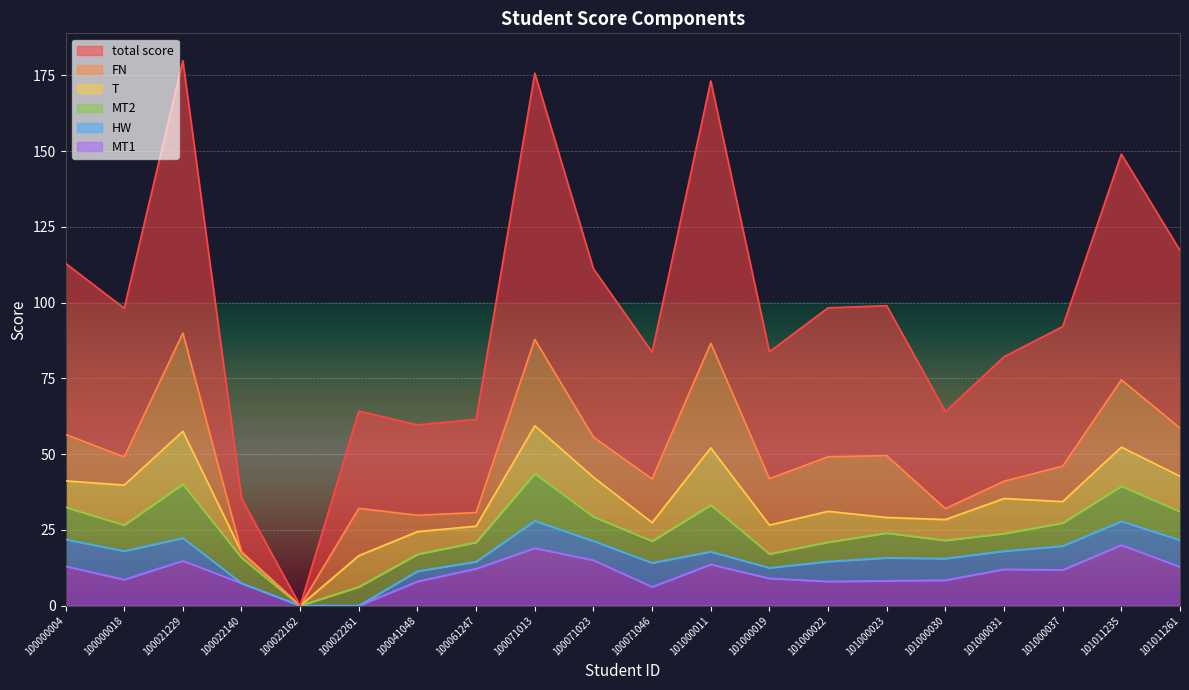

Reading right to left, extract all data points from this chart.

MT1: 101011261=12.8	101011235=20.0	101000037=11.8	101000031=12.0	101000030=8.4	101000023=8.2	101000022=8.0	101000019=9.0	101000011=13.6	100071046=6.2	100071023=15.0	100071013=19.0	100061247=12.2	100041048=8.0	100022261=0.0	100022162=0.0	100022140=7.4	100021229=14.8	100000018=8.6	100000004=13.0
MT2: 101011261=9.4	101011235=11.6	101000037=7.6	101000031=5.8	101000030=6.0	101000023=8.2	101000022=6.4	101000019=4.6	101000011=15.4	100071046=7.2	100071023=8.0	100071013=15.6	100061247=6.4	100041048=5.6	100022261=6.2	100022162=0.0	100022140=8.4	100021229=17.8	100000018=8.6	100000004=10.6
FN: 101011261=15.9	101011235=22.2	101000037=11.7	101000031=5.7	101000030=3.6	101000023=20.4	101000022=18.0	101000019=15.3	101000011=34.5	100071046=14.4	100071023=13.2	100071013=28.5	100061247=4.5	100041048=5.4	100022261=15.6	100022162=0.0	100022140=0.0	100021229=32.4	100000018=9.3	100000004=15.3
T: 101011261=11.7	101011235=12.8	101000037=7.0	101000031=11.6	101000030=6.8	101000023=5.1	101000022=10.2	101000019=9.5	101000011=18.9	100071046=6.1	100071023=13.1	100071013=15.8	100061247=5.3	100041048=7.5	100022261=10.3	100022162=0.0	100022140=1.9	100021229=17.4	100000018=13.2	100000004=8.7
HW: 101011261=8.8	101011235=7.9	101000037=7.9	101000031=6.0	101000030=7.2	101000023=7.6	101000022=6.6	101000019=3.5	101000011=4.2	100071046=7.9	100071023=6.3	100071013=9.0	100061247=2.3	100041048=3.4	100022261=0.0	100022162=0.0	100022140=0.0	100021229=7.5	100000018=9.4	100000004=8.9
total score: 101011261=58.6	101011235=74.5	101000037=46.0	101000031=41.1	101000030=32.0	101000023=49.5	101000022=49.1	101000019=41.9	101000011=86.6	100071046=41.8	100071023=55.6	100071013=87.8	100061247=30.7	100041048=29.8	100022261=32.1	100022162=0.0	100022140=17.7	100021229=89.9	100000018=49.1	100000004=56.5